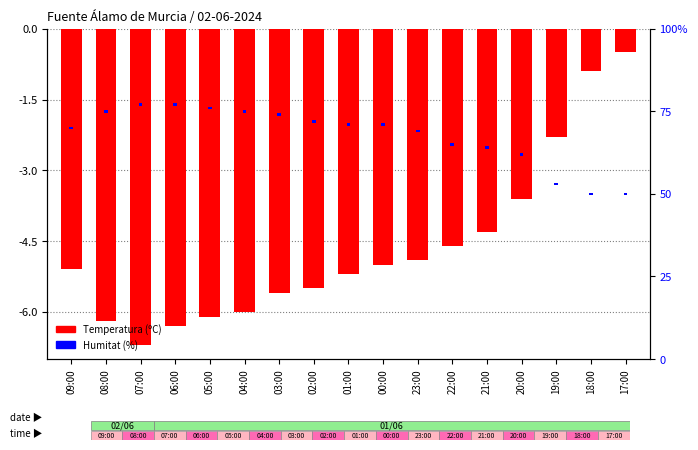

Does the chart contain stacked bars?

No